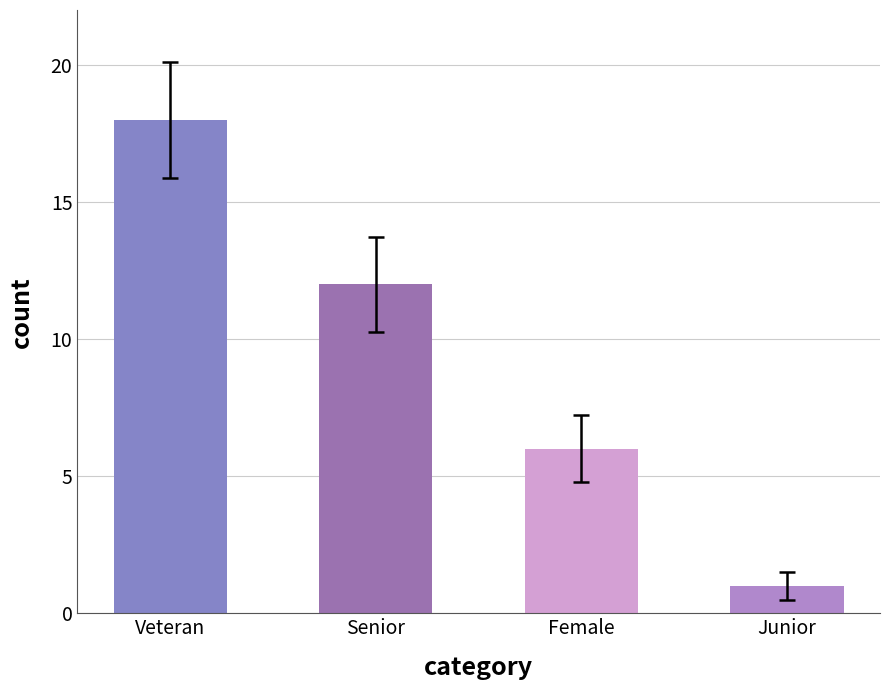

Which label corresponds to the largest value in the chart?

Veteran